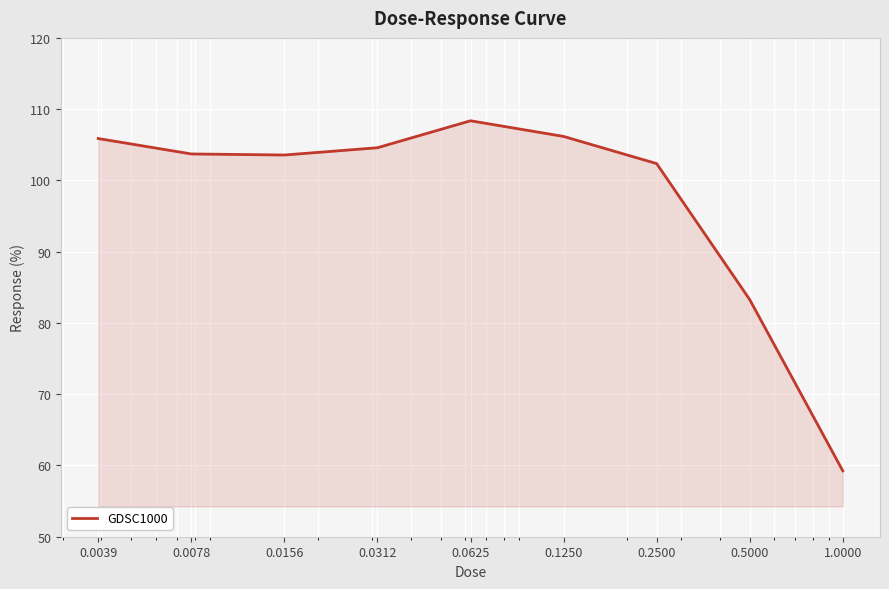

What is the smallest value displayed?

59.2